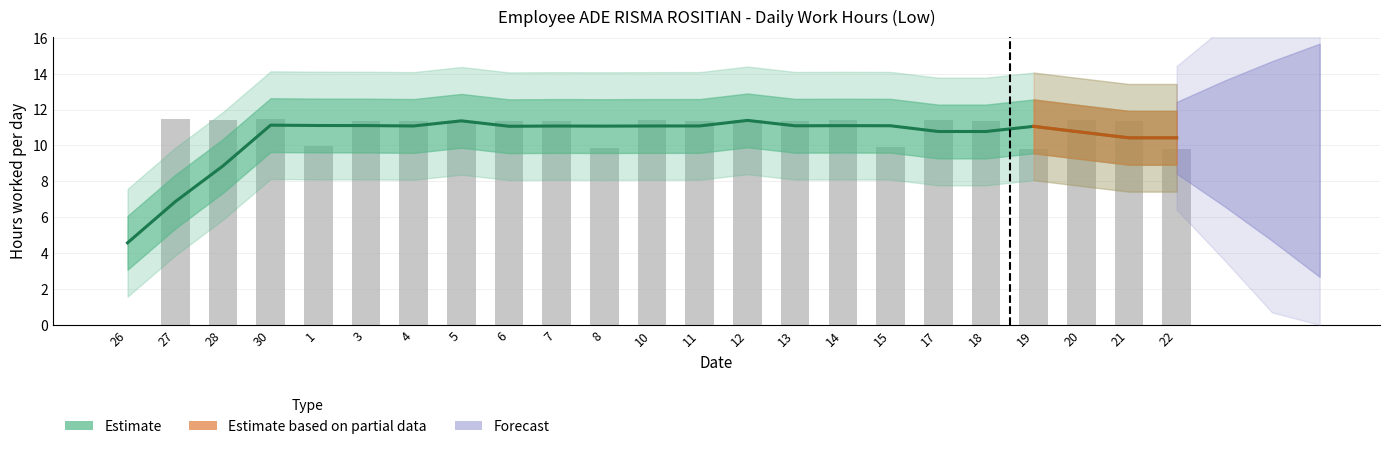

The chart shows a value of 11.4 at 14. True or false?

True